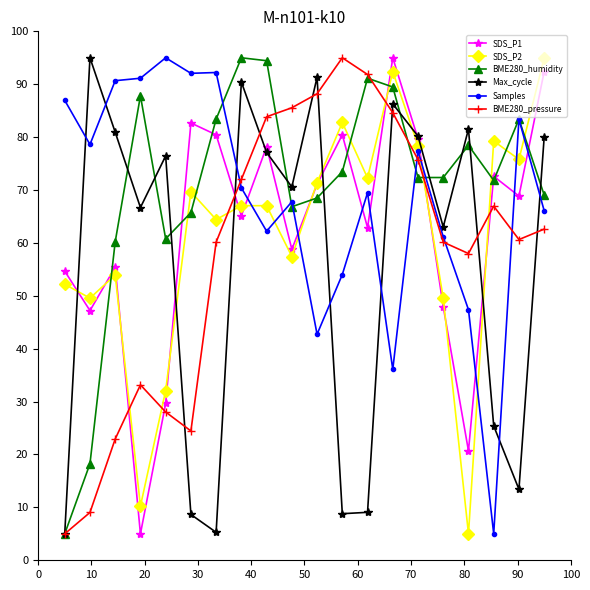

After their last crossing, which series has the higher values: Max_cycle or SDS_P2?

SDS_P2